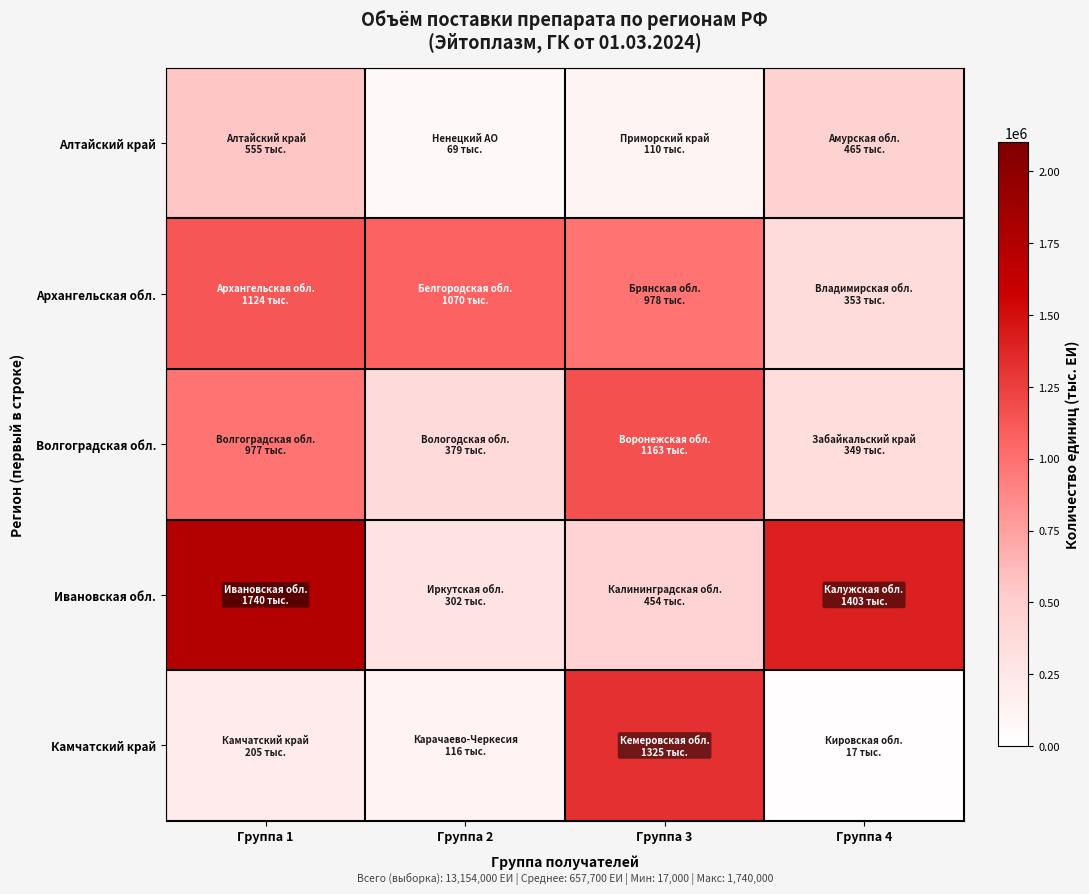

Reading left to right, extract all data points from this chart.

Алтайский край: Группа 1=555000	Группа 2=69000	Группа 3=110000	Группа 4=465000
Архангельская обл.: Группа 1=1124000	Группа 2=1070000	Группа 3=978000	Группа 4=353000
Волгоградская обл.: Группа 1=977000	Группа 2=379000	Группа 3=1163000	Группа 4=349000
Ивановская обл.: Группа 1=1740000	Группа 2=302000	Группа 3=454000	Группа 4=1403000
Камчатский край: Группа 1=205000	Группа 2=116000	Группа 3=1325000	Группа 4=17000